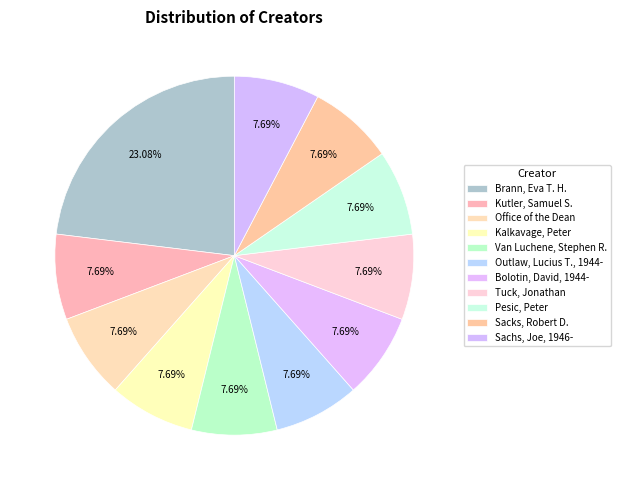

Rank the categories by value from highest to lowest.

Brann, Eva T. H., Kutler, Samuel S., Office of the Dean, Kalkavage, Peter, Van Luchene, Stephen R., Outlaw, Lucius T., 1944-, Bolotin, David, 1944-, Tuck, Jonathan, Pesic, Peter, Sacks, Robert D., Sachs, Joe, 1946-